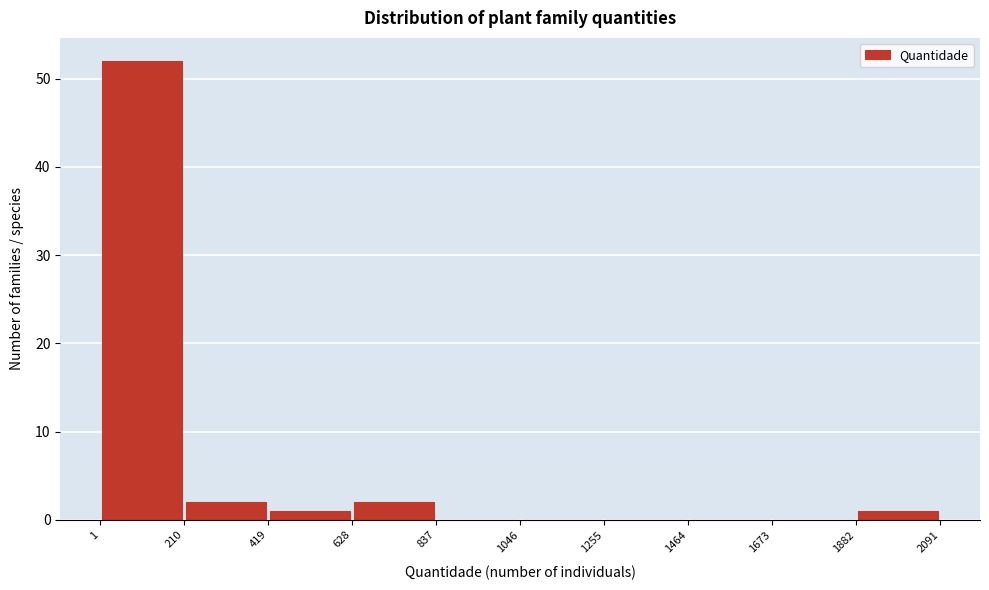

Over which range of the x-axis is the bar tallest?

1 to 210